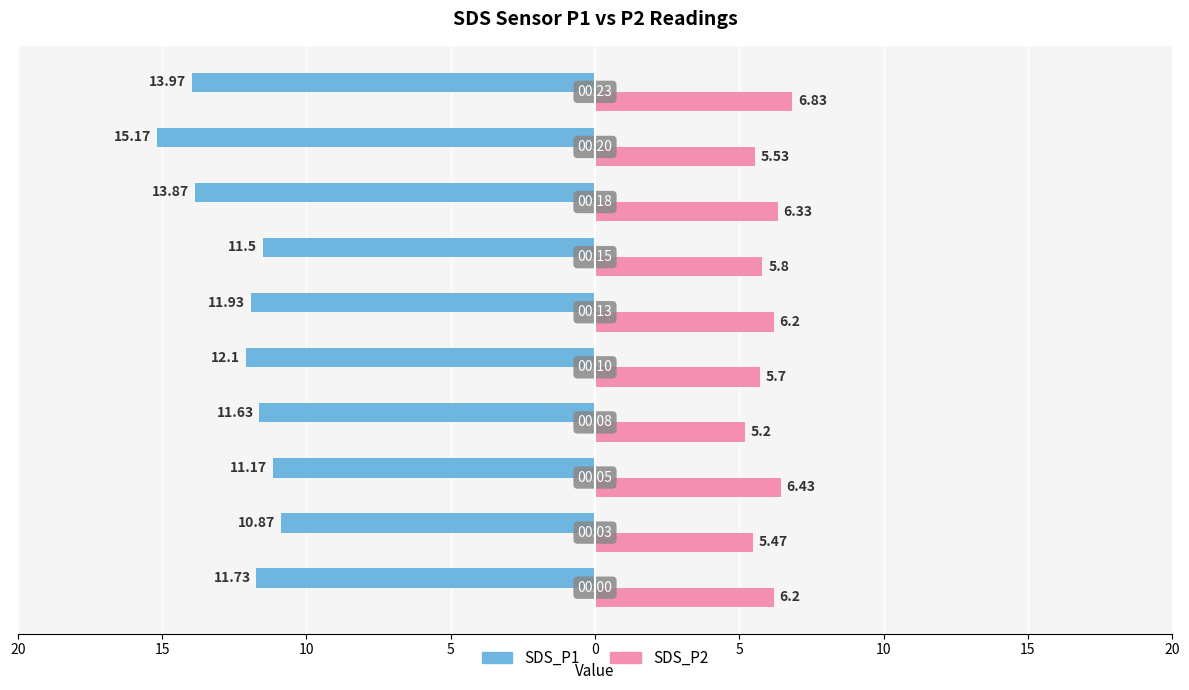

What are all the series names shown in the legend?

SDS_P1, SDS_P2